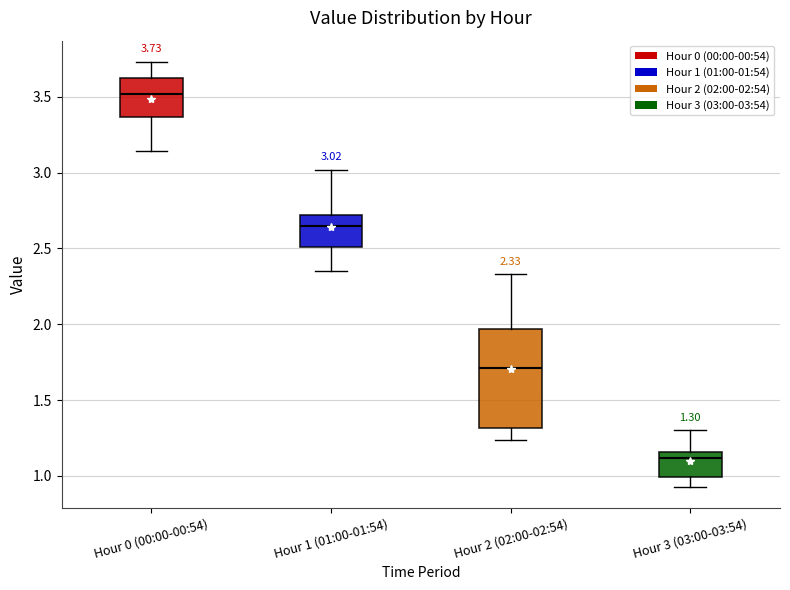

Which box has the highest median line?

Hour 0 (00:00-00:54)